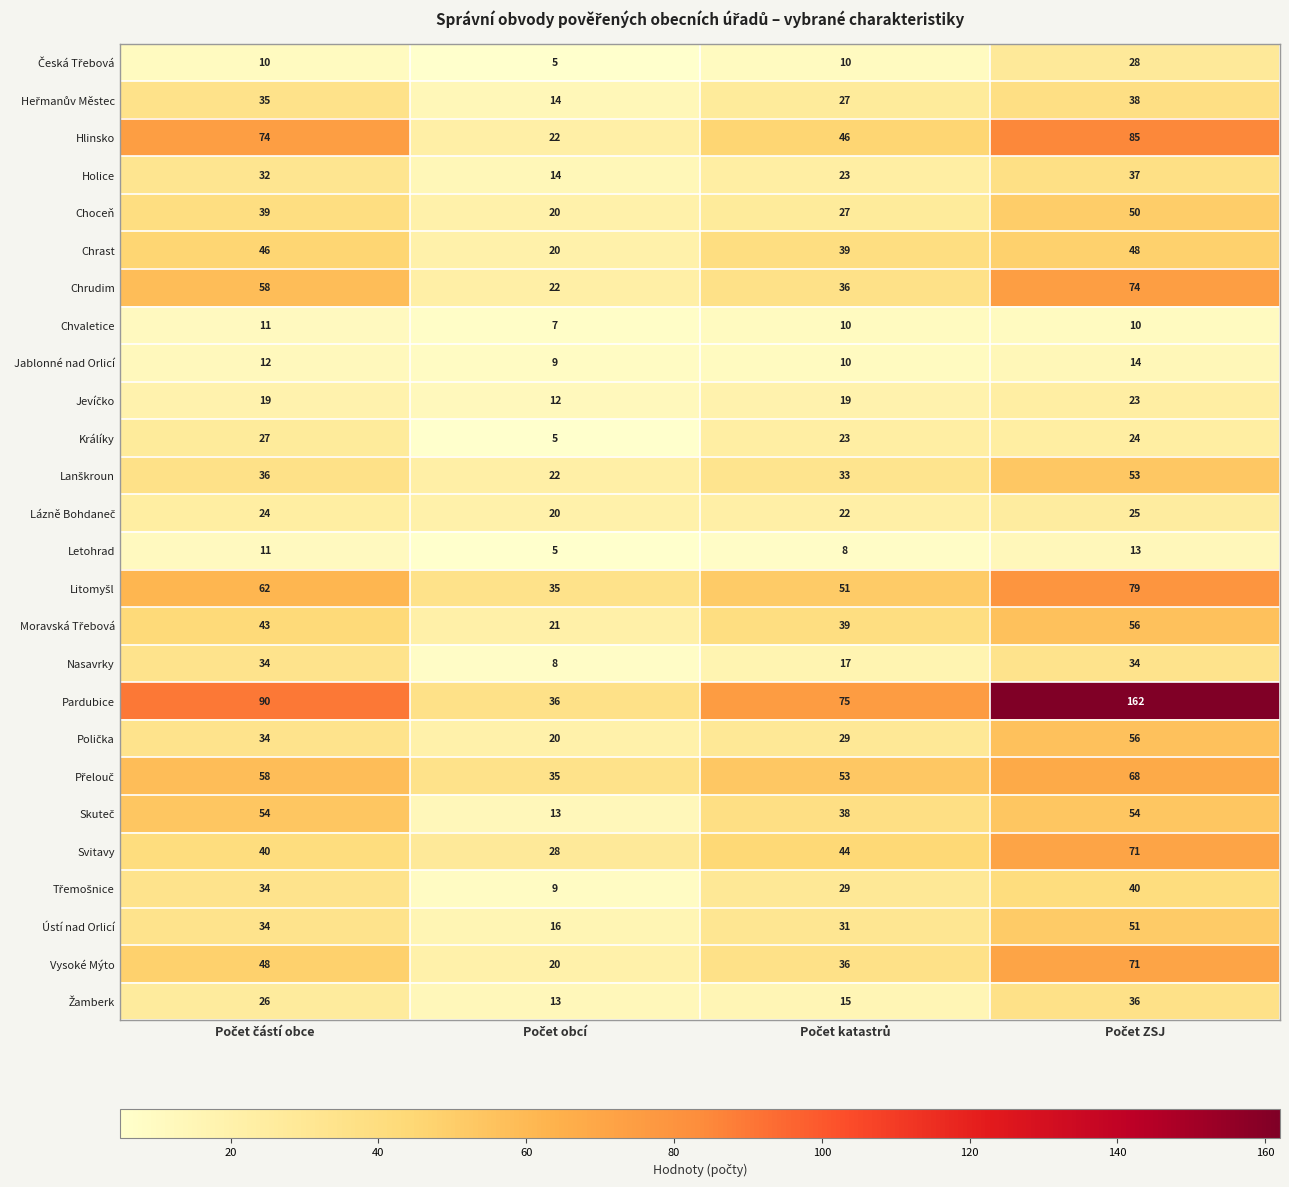

Which series has the largest total across all categories?

Pardubice